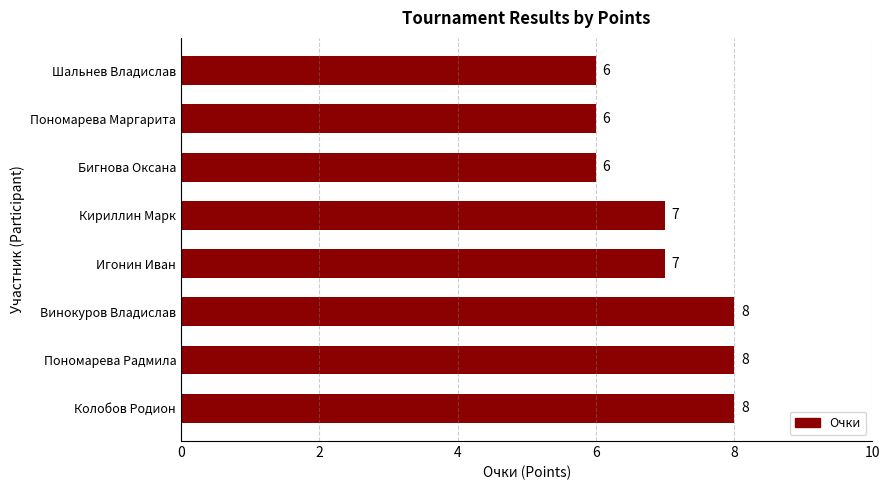

Reading top to bottom, extract all data points from this chart.

6	6	6	7	7	8	8	8